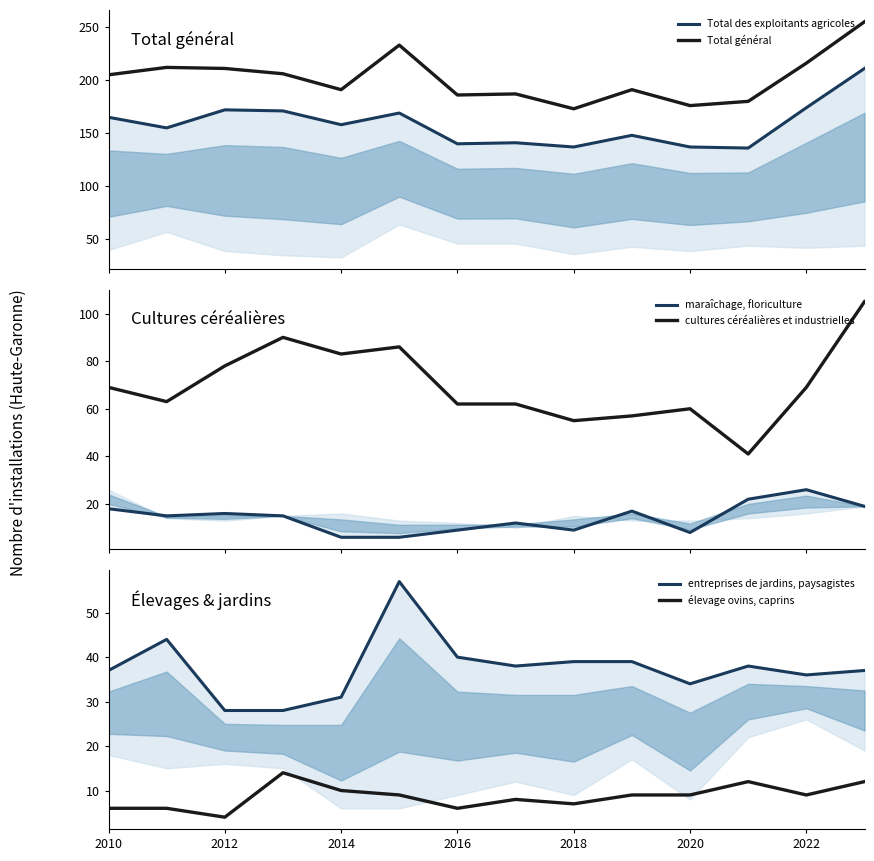

True or false: Total général and cultures céréalières et industrielles intersect in this chart.

False